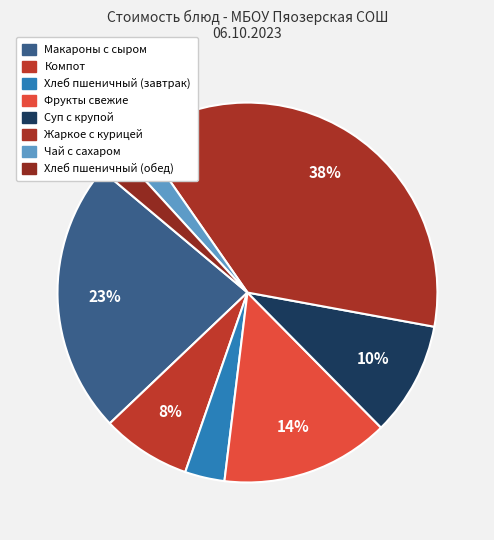

Is Хлеб пшеничный (обед) the majority of the pie?

No